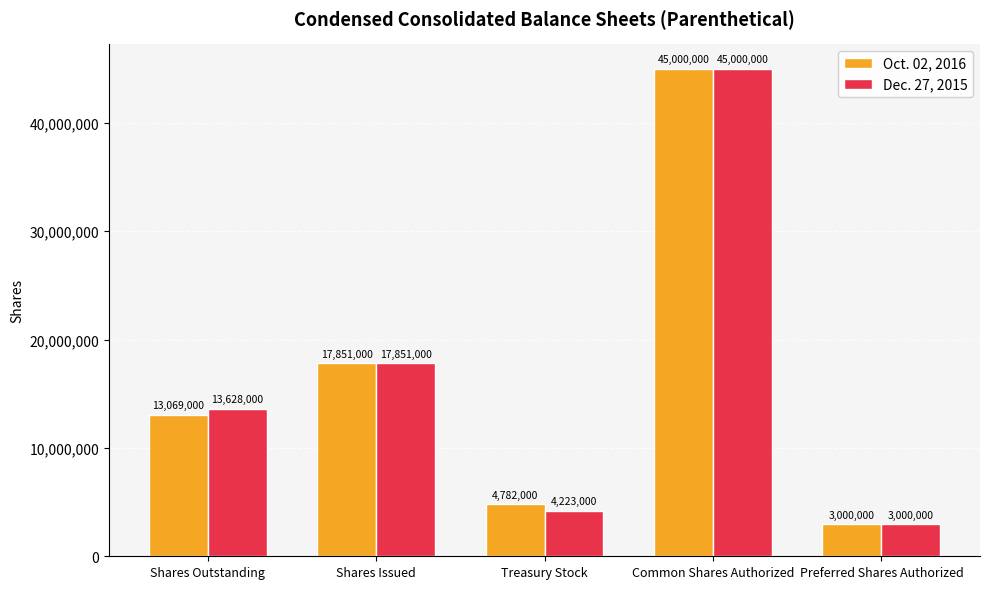

What is the difference between the Oct. 02, 2016 values at Shares Issued and Treasury Stock?

13069000